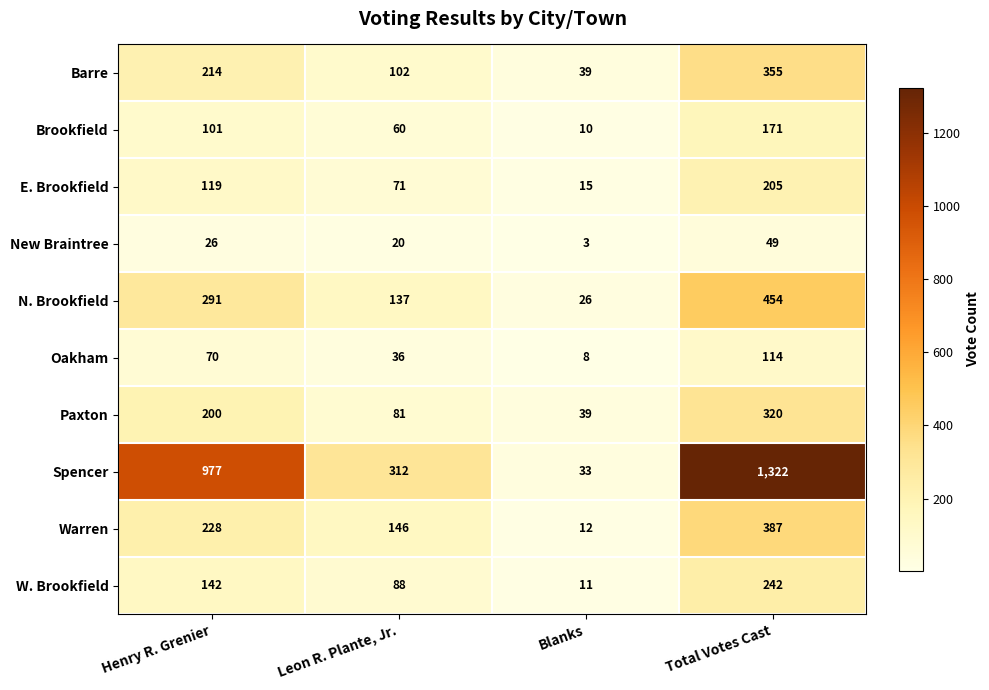

Which series has the widest spread of values?

Spencer